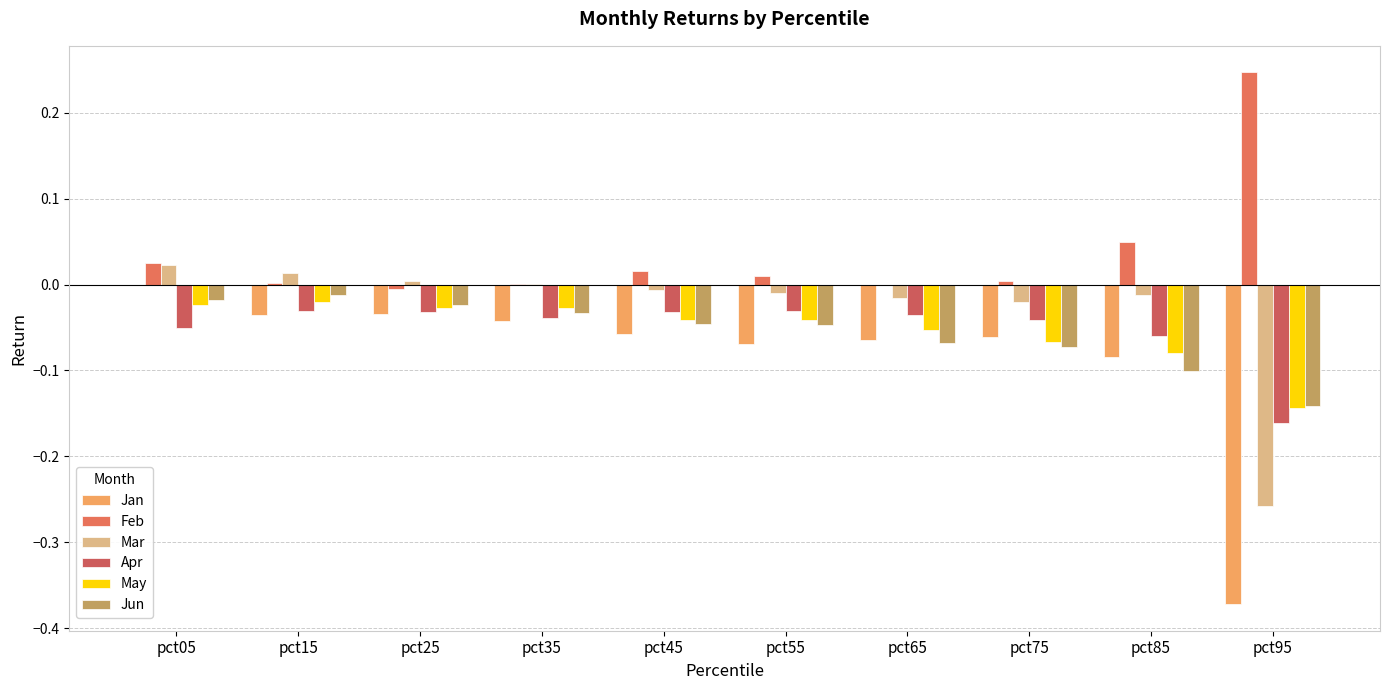

Is the value of Mar at pct35 greater than the value of Apr at pct75?

Yes